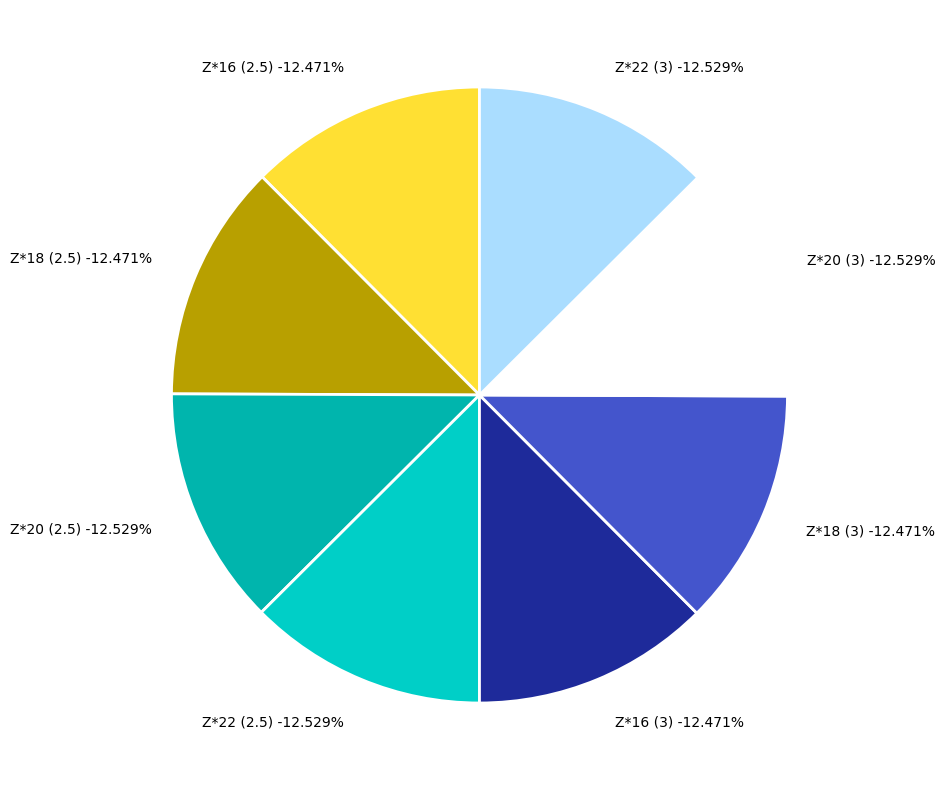

Do Z*16 (3) and Z*18 (2.5) together represent more than half of the pie?

No